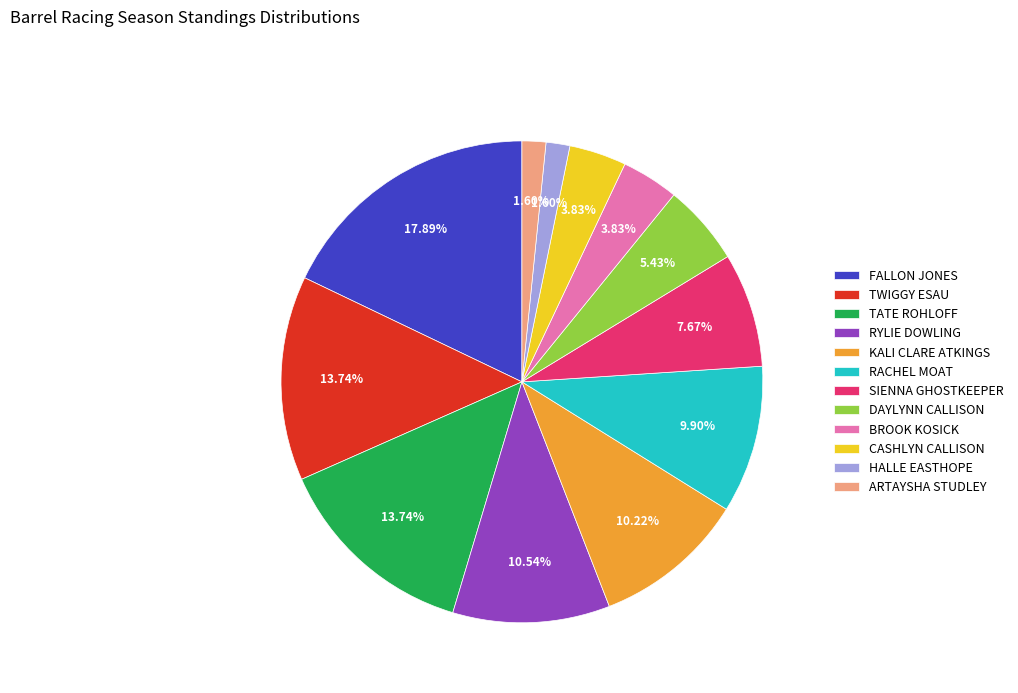

What is the ratio of the value at FALLON JONES to the value at TATE ROHLOFF?

1.3